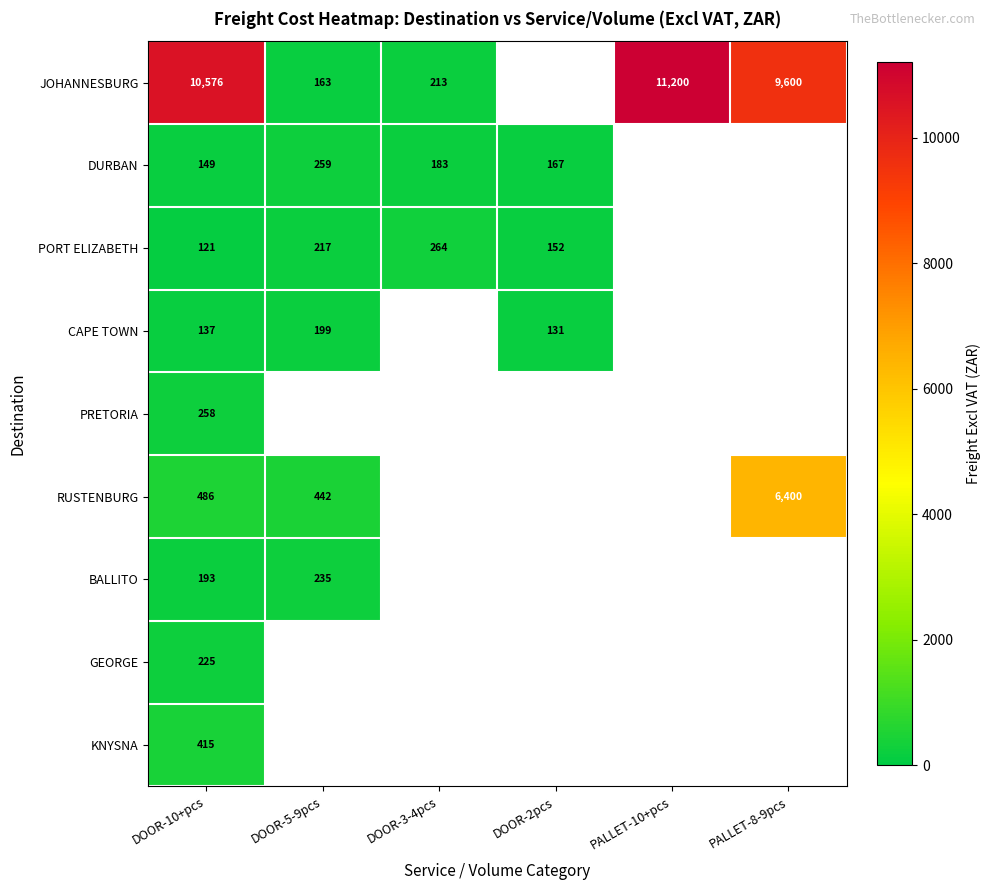

Which series has the widest spread of values?

JOHANNESBURG